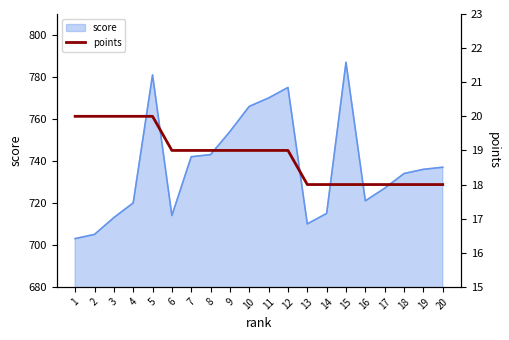

Is it true that score equals 318 at 11?

False